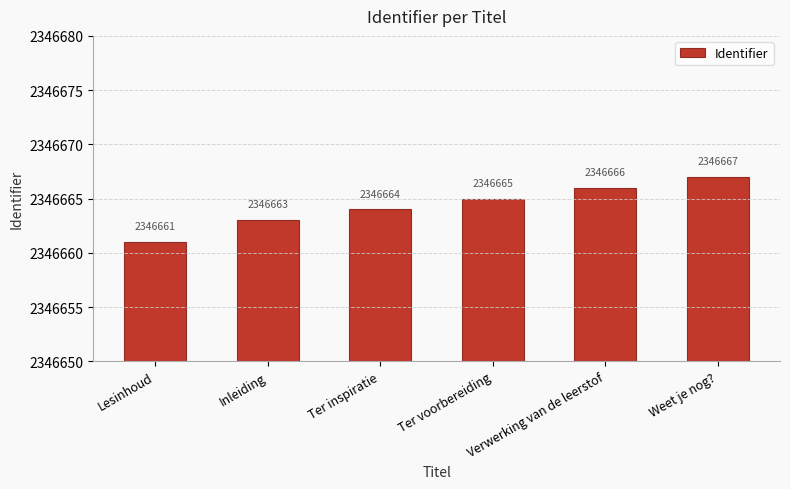

Reading left to right, list all the values displayed in this chart.

Lesinhoud=2346661	Inleiding=2346663	Ter inspiratie=2346664	Ter voorbereiding=2346665	Verwerking van de leerstof=2346666	Weet je nog?=2346667